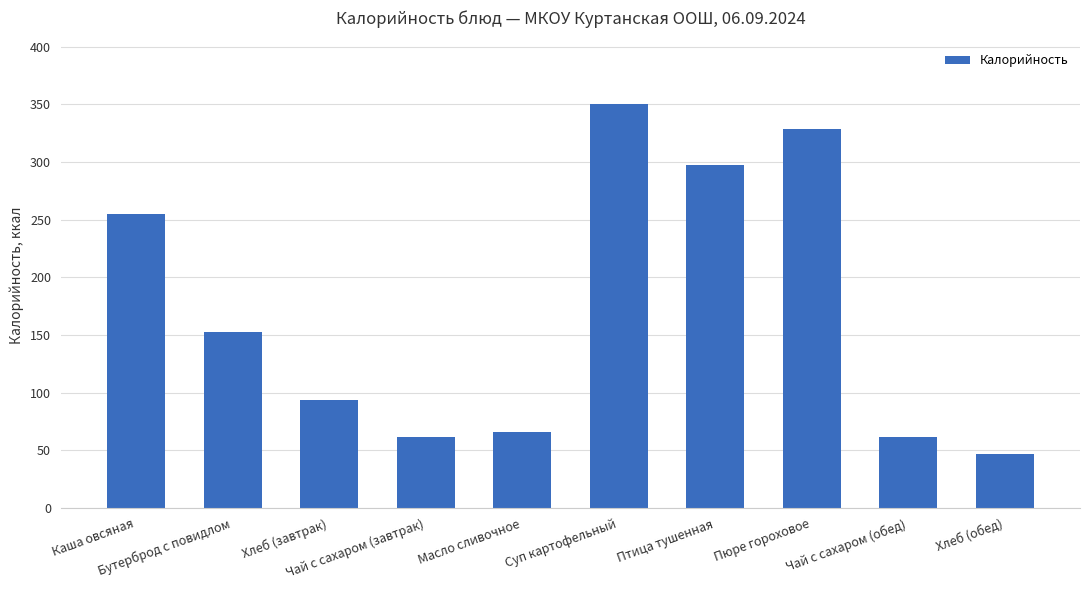

What is the smallest value displayed?

47.0